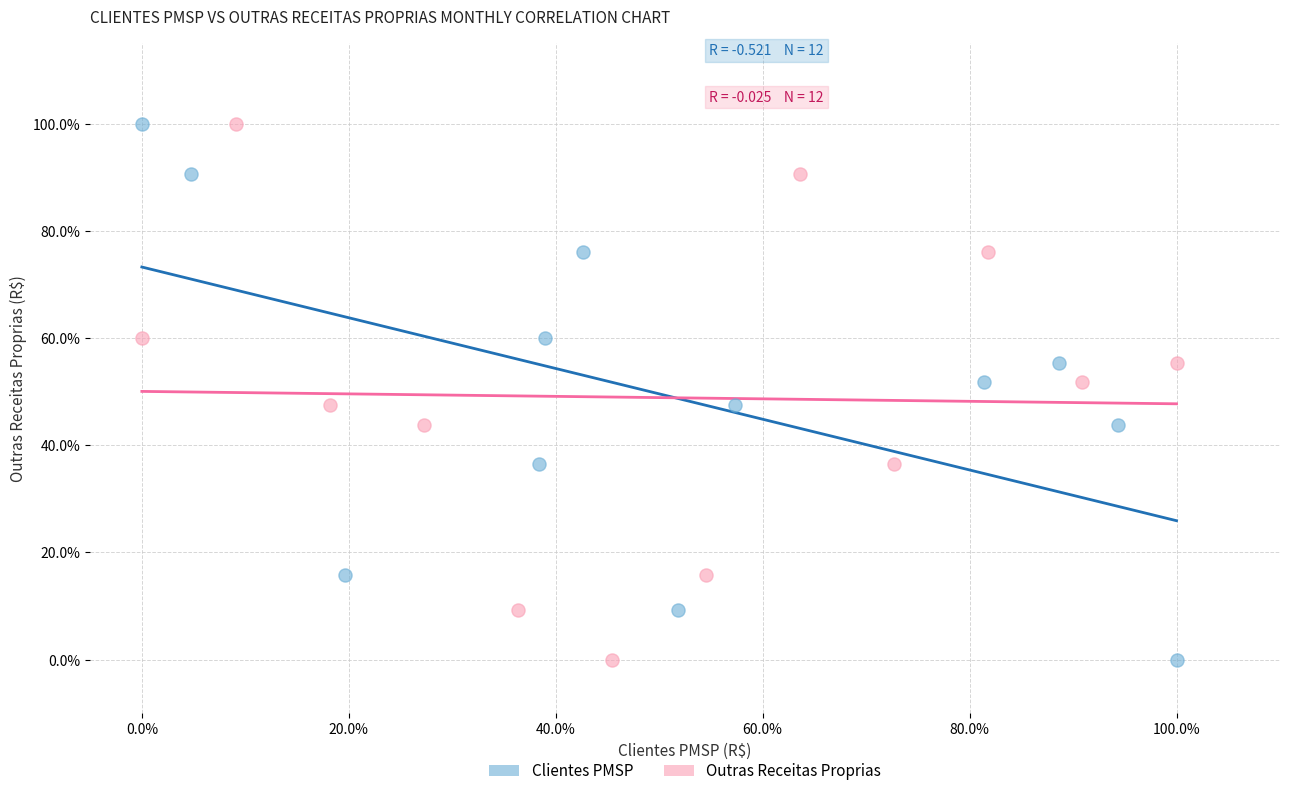

What are all the series names shown in the legend?

Clientes PMSP, Outras Receitas Proprias